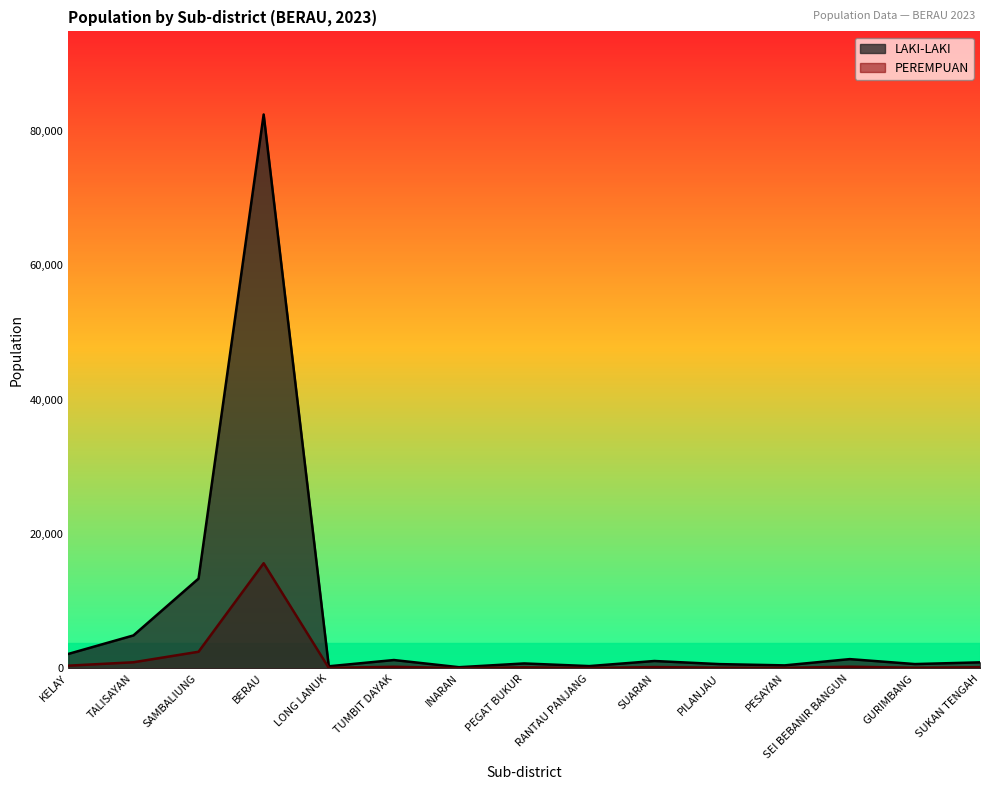

What is the sum of all LAKI-LAKI values?

110657